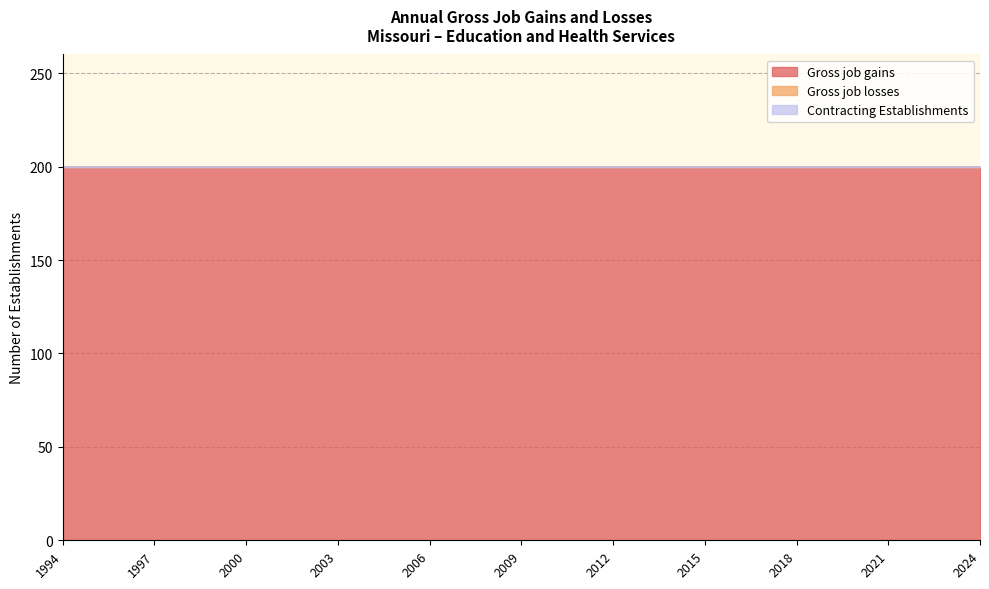

Which series has the largest total across all categories?

Gross job gains